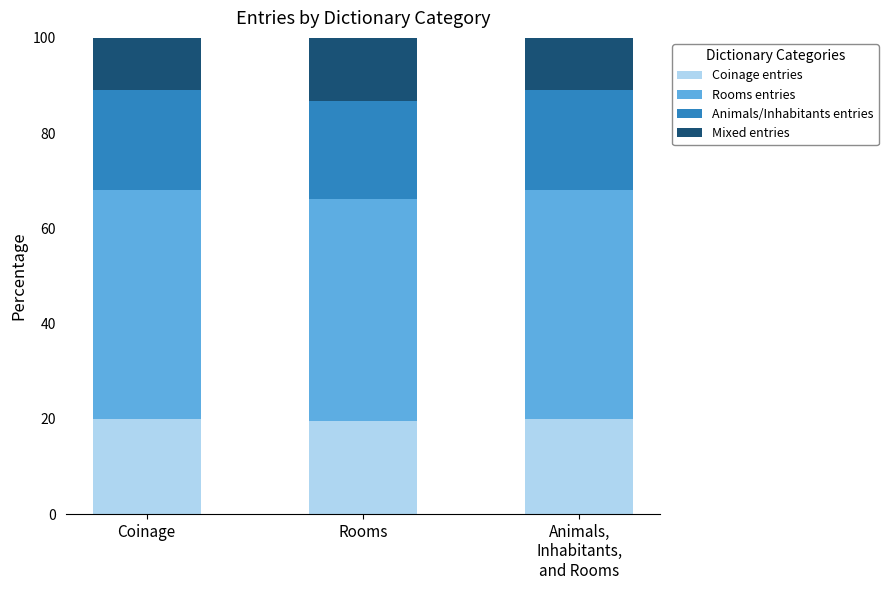

Reading right to left, what are the values for Coinage entries?

20.0	19.5	20.0